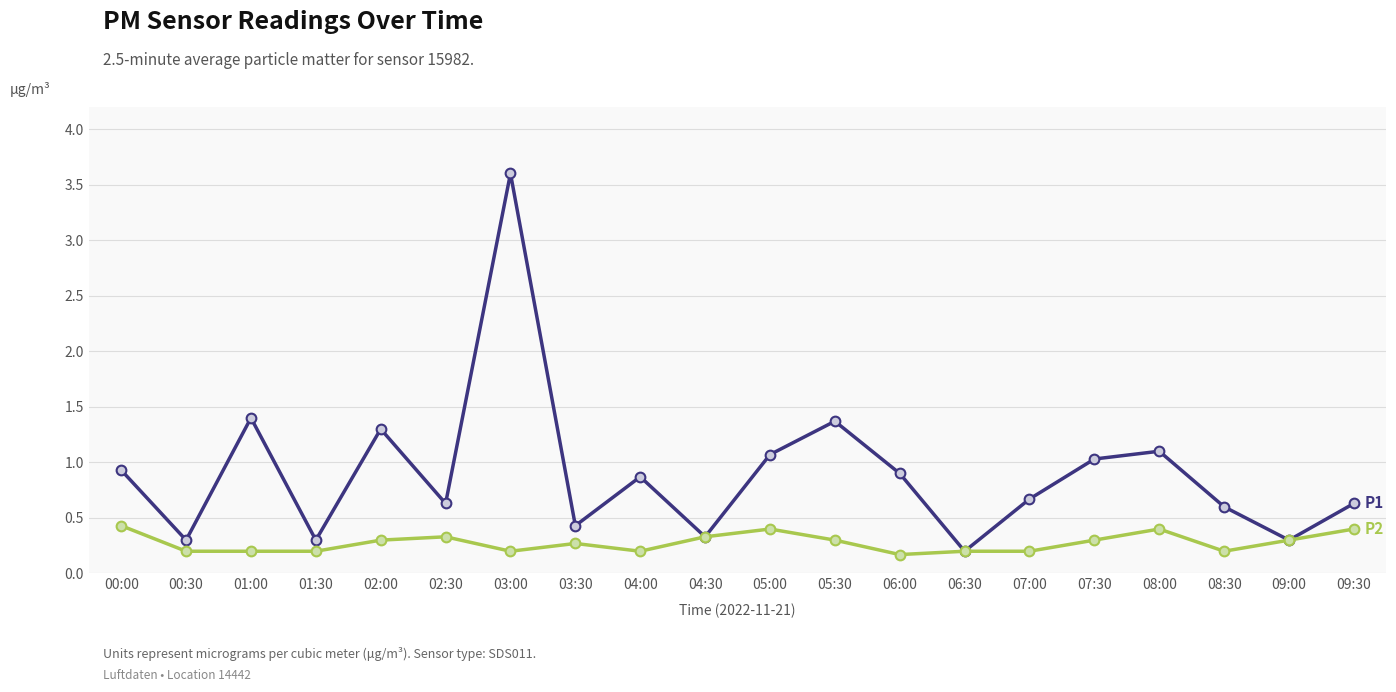

Reading right to left, transcribe all the data shown in this chart.

P1: 09:30=0.6	09:00=0.3	08:30=0.6	08:00=1.1	07:30=1.0	07:00=0.7	06:30=0.2	06:00=0.9	05:30=1.4	05:00=1.1	04:30=0.3	04:00=0.9	03:30=0.4	03:00=3.6	02:30=0.6	02:00=1.3	01:30=0.3	01:00=1.4	00:30=0.3	00:00=0.9
P2: 09:30=0.4	09:00=0.3	08:30=0.2	08:00=0.4	07:30=0.3	07:00=0.2	06:30=0.2	06:00=0.2	05:30=0.3	05:00=0.4	04:30=0.3	04:00=0.2	03:30=0.3	03:00=0.2	02:30=0.3	02:00=0.3	01:30=0.2	01:00=0.2	00:30=0.2	00:00=0.4